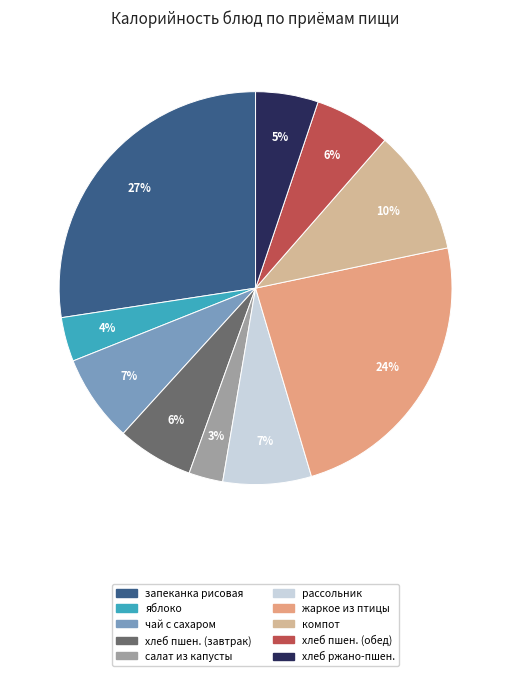

Which slice is the largest?

запеканка рисовая